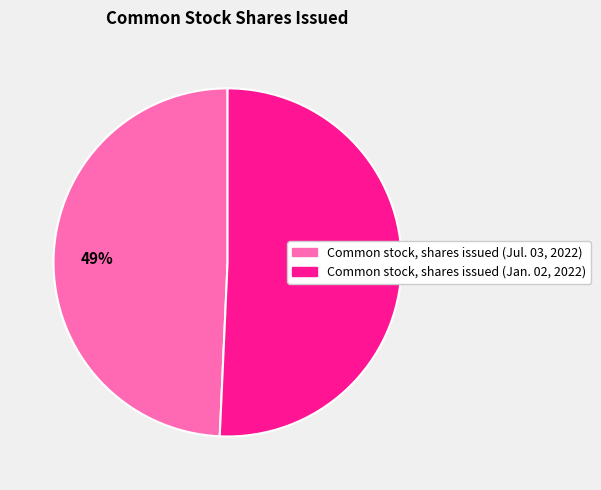

To the nearest percent, what is the average slice percentage?

50%